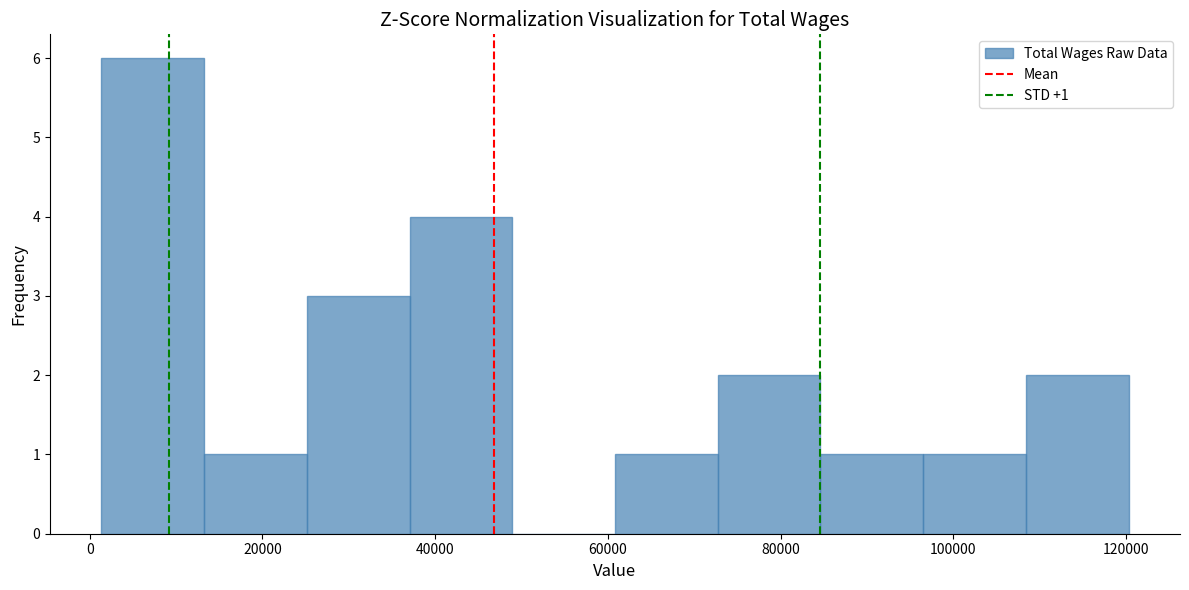

Over which range of the x-axis is the bar tallest?

2000 to 14000